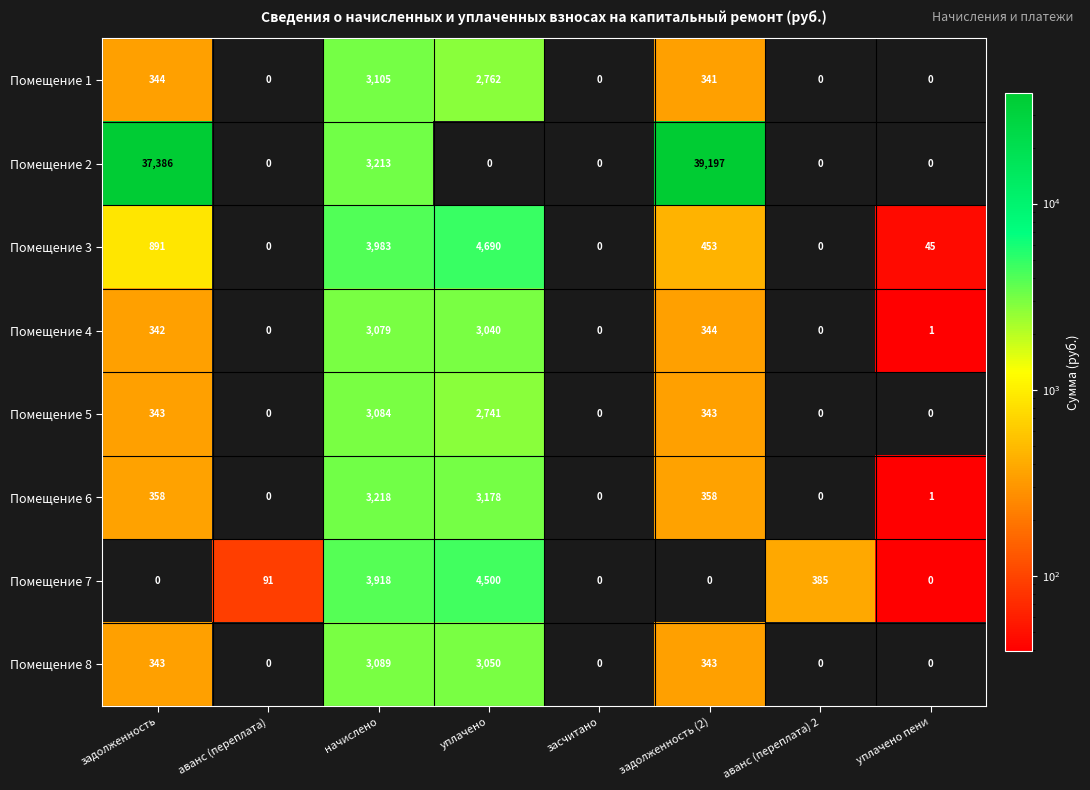

What is the difference between the highest and lowest values at уплачено пени?

45